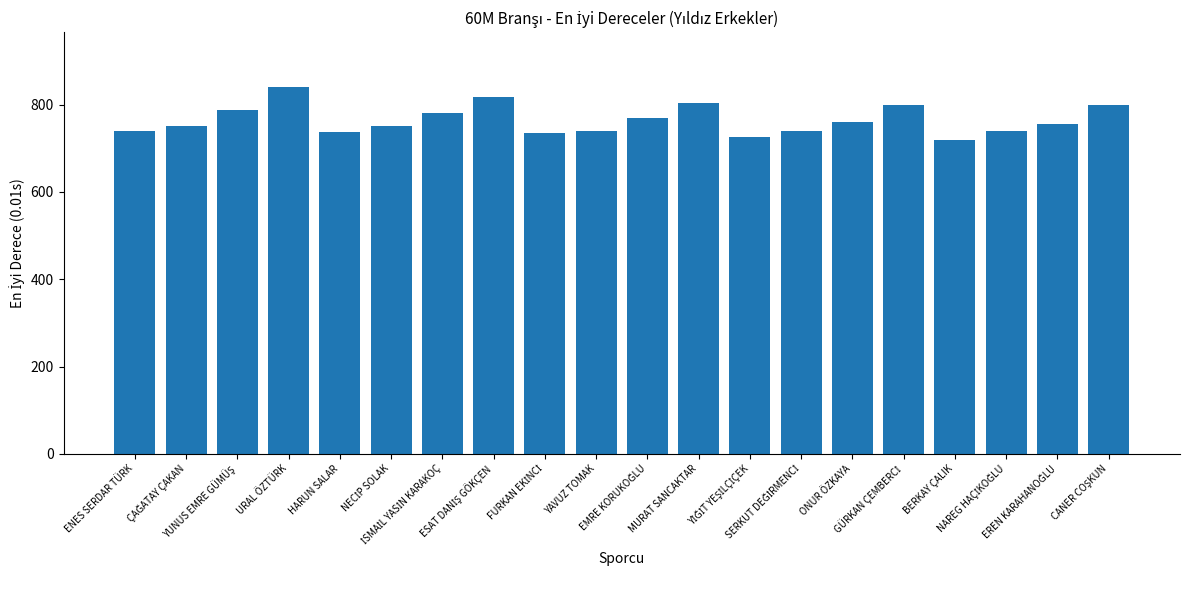

What is the value of the 10th bar from the left?

740